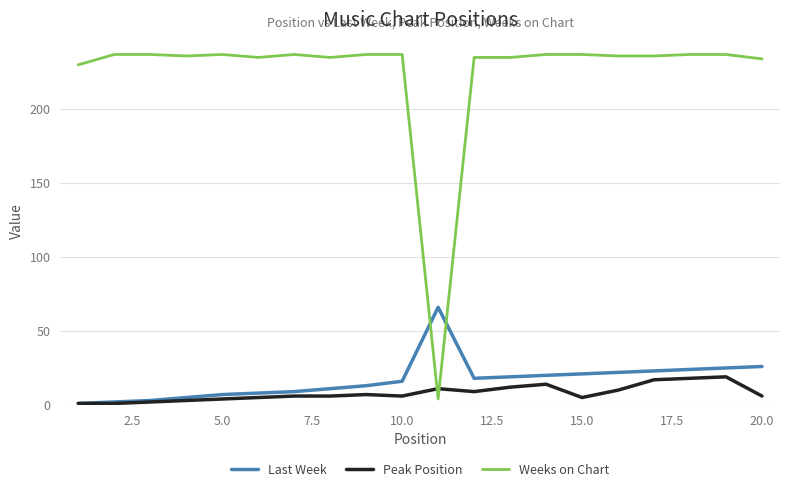

What is the maximum value shown in the chart?

237